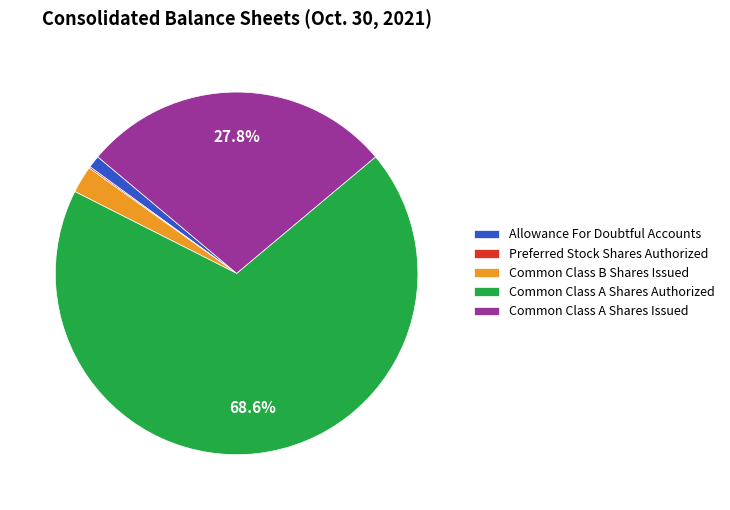

Which category has the biggest portion of the pie?

Common Class A Shares Authorized